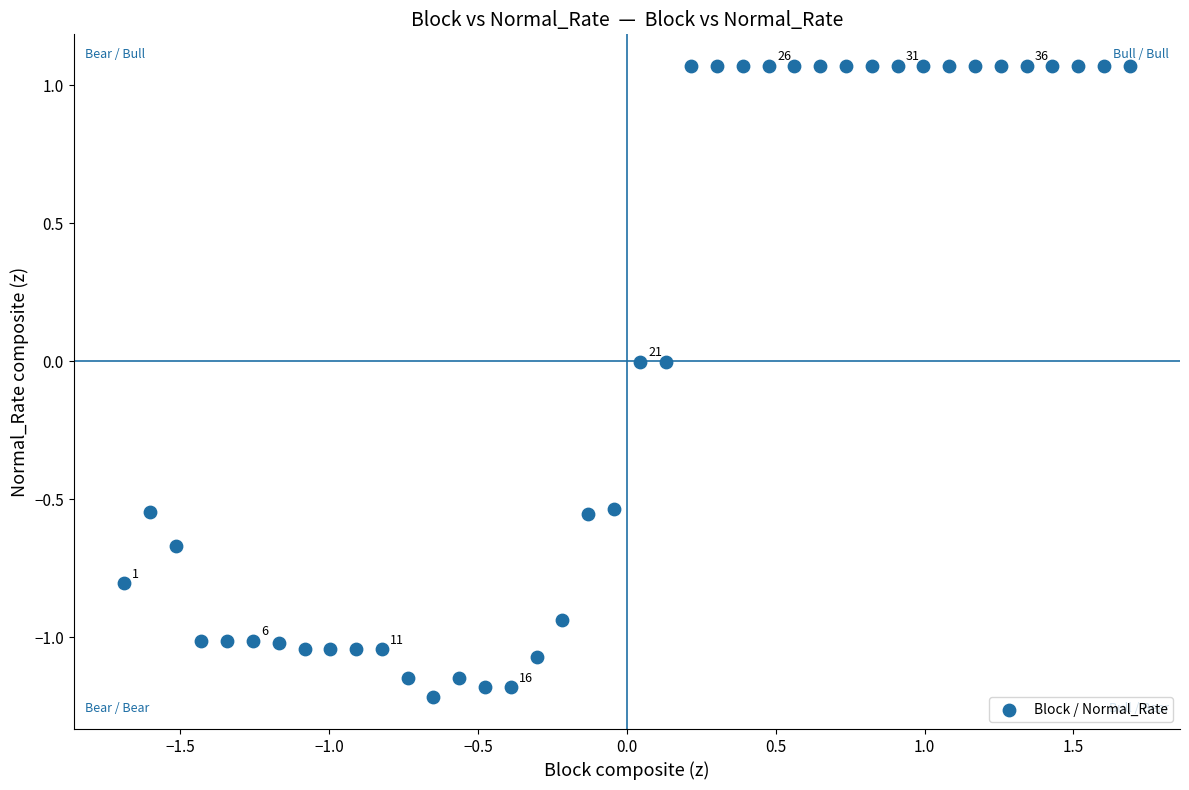

What is the range of Y values (max minus min)?

2.3